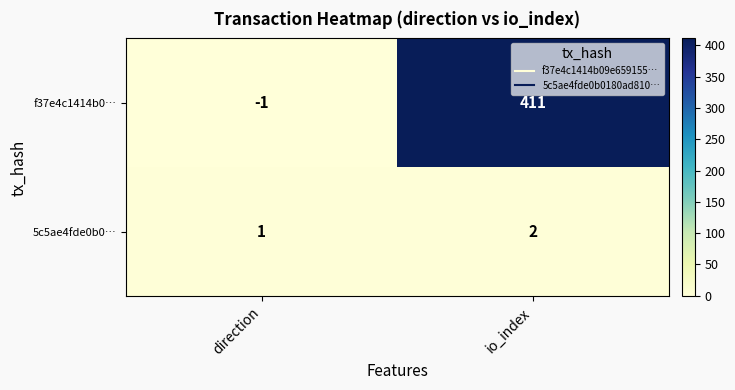

What is the sum of the 5c5ae4fde0b0… values at io_index and direction?

3